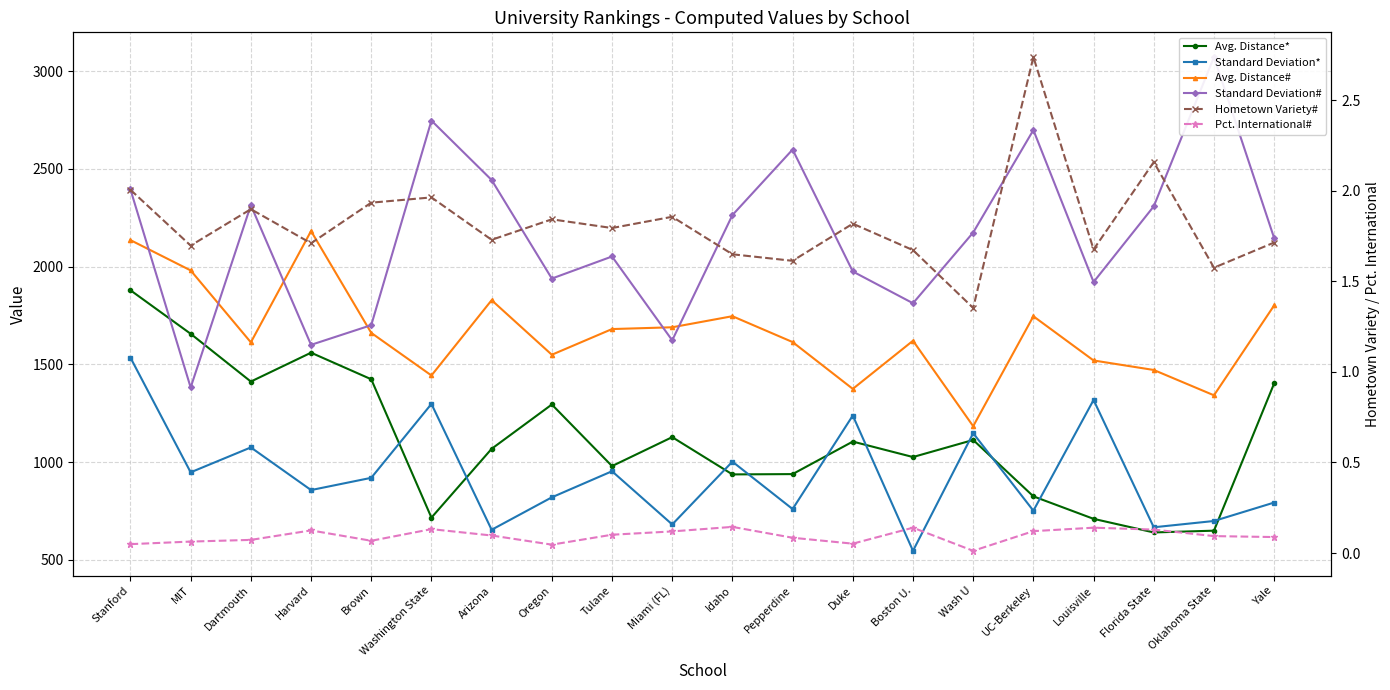

What is the value of the Hometown Variety# point at the 16th from the left?

2.7